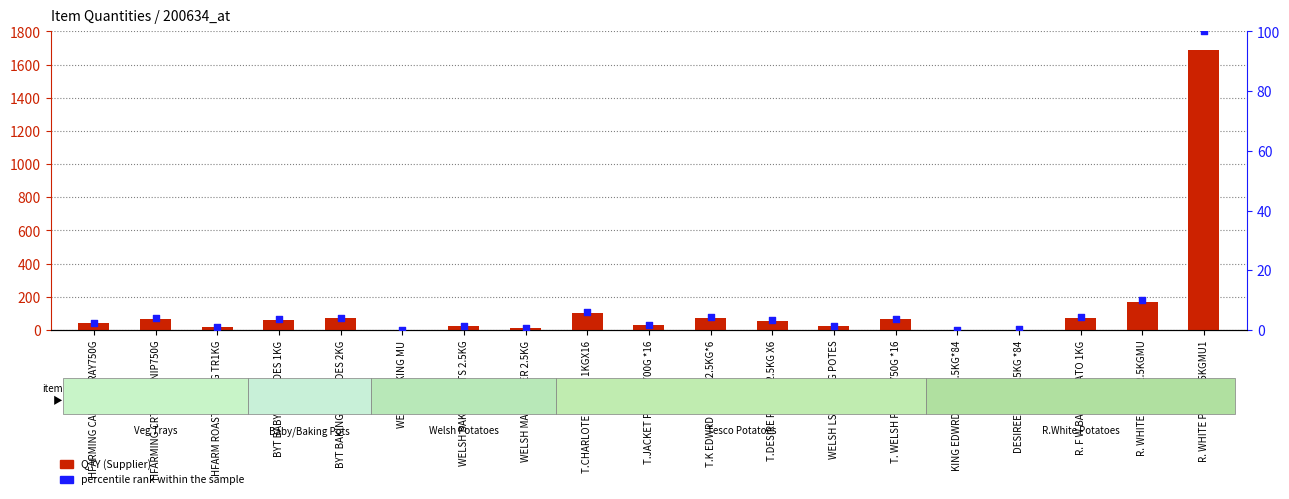

What are all the series names shown in the legend?

QTY (Supplier), percentile rank within the sample